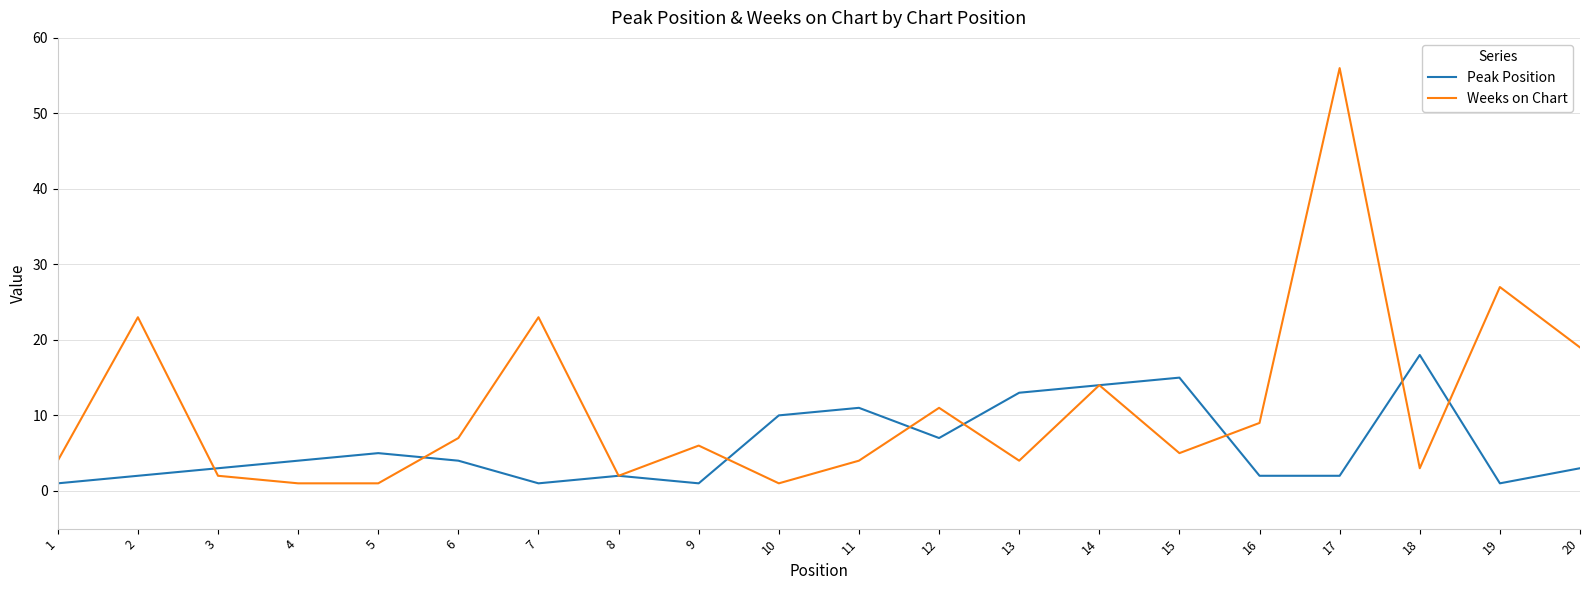

The value of Peak Position at 15 is 26. True or false?

False